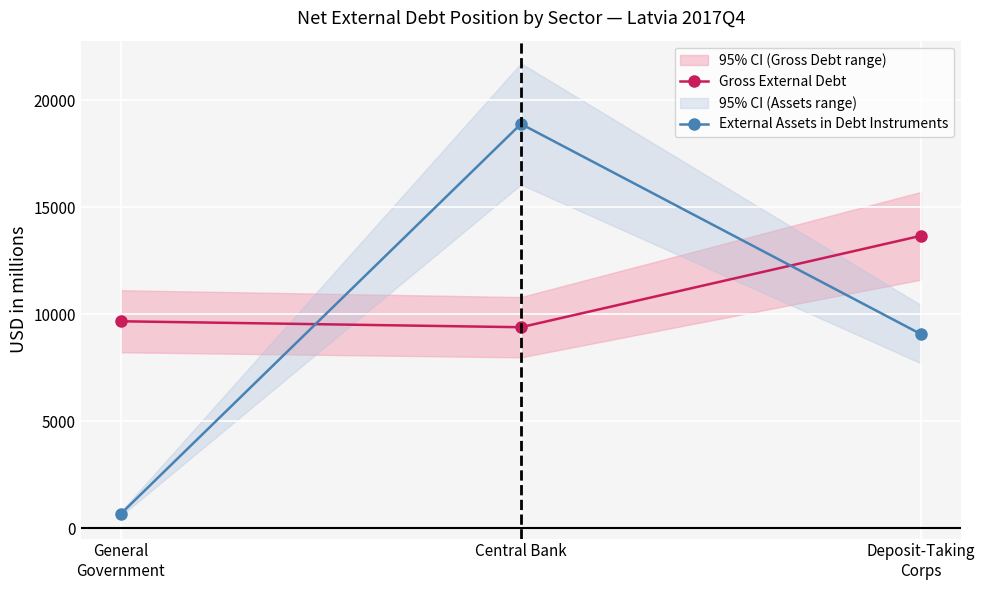

Reading left to right, transcribe all the data shown in this chart.

Gross External Debt: General
Government=9666	Central Bank=9388	Deposit-Taking
Corps=13660
External Assets in Debt Instruments: General
Government=674	Central Bank=18885	Deposit-Taking
Corps=9064